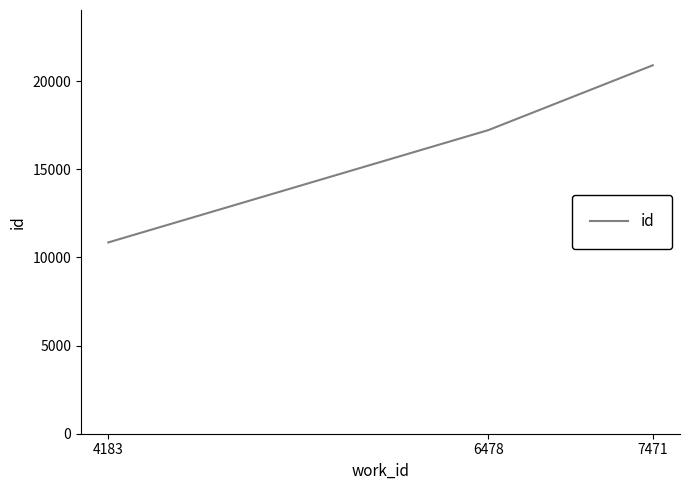

How many distinct data groups are displayed?

1